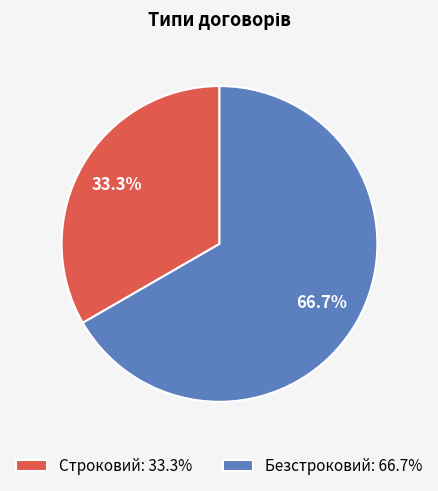

Which has a higher value, Строковий or Безстроковий?

Безстроковий